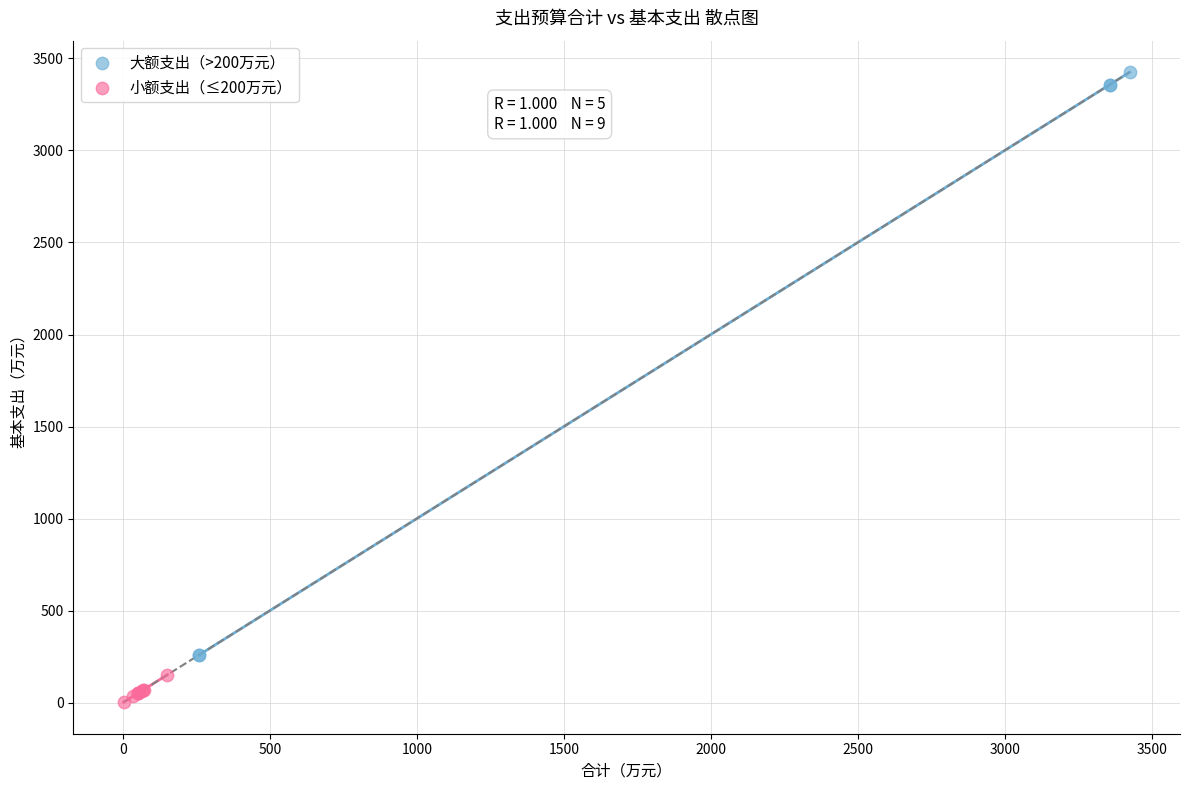

Which series contains the highest Y value?

大额支出（>200万元）